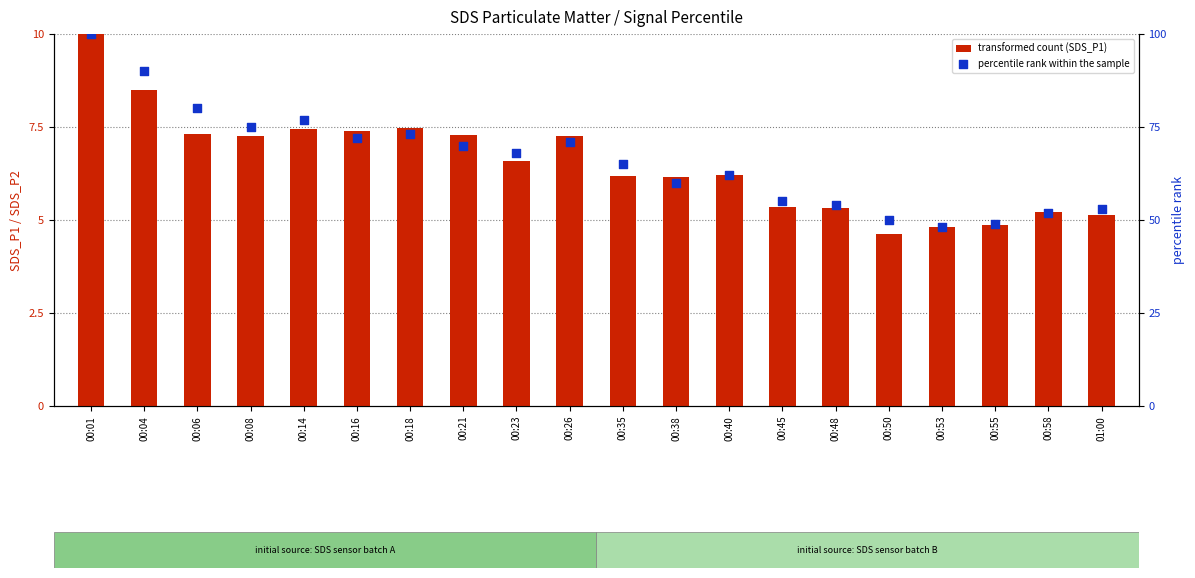

What is the total value across all series at 00:53?

52.8